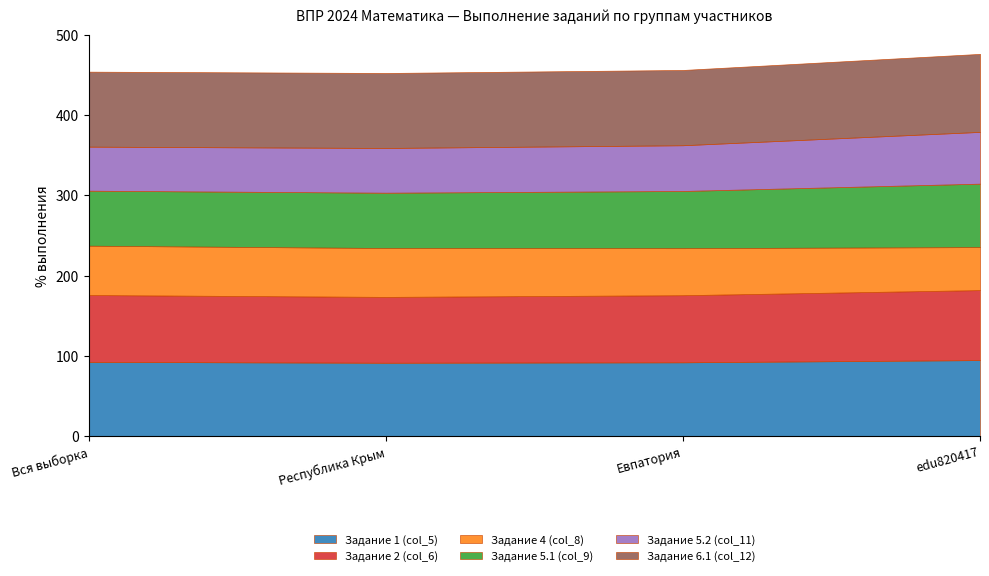

True or false: Задание 1 (col_5) and Задание 6.1 (col_12) intersect in this chart.

False